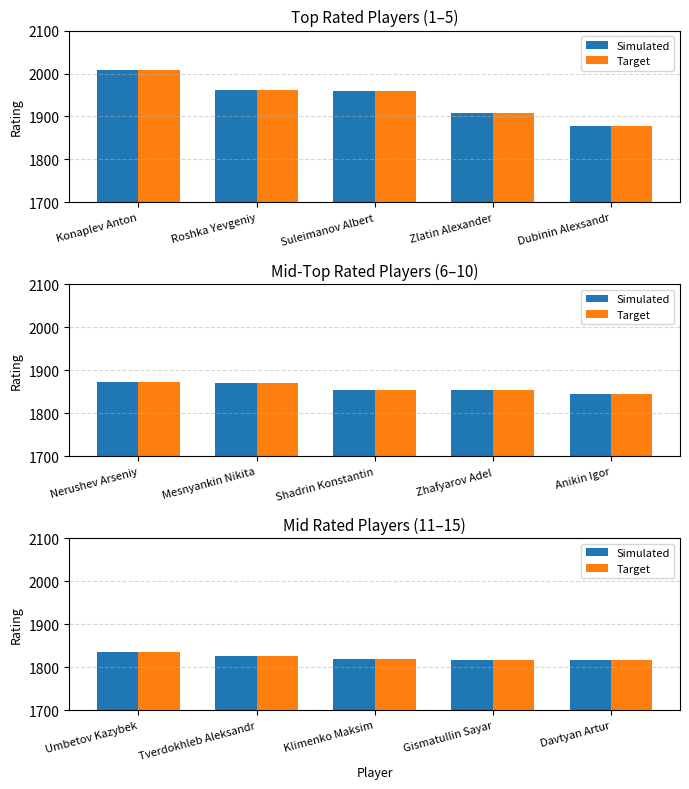

Which label corresponds to the largest value in the chart?

Umbetov Kazybek